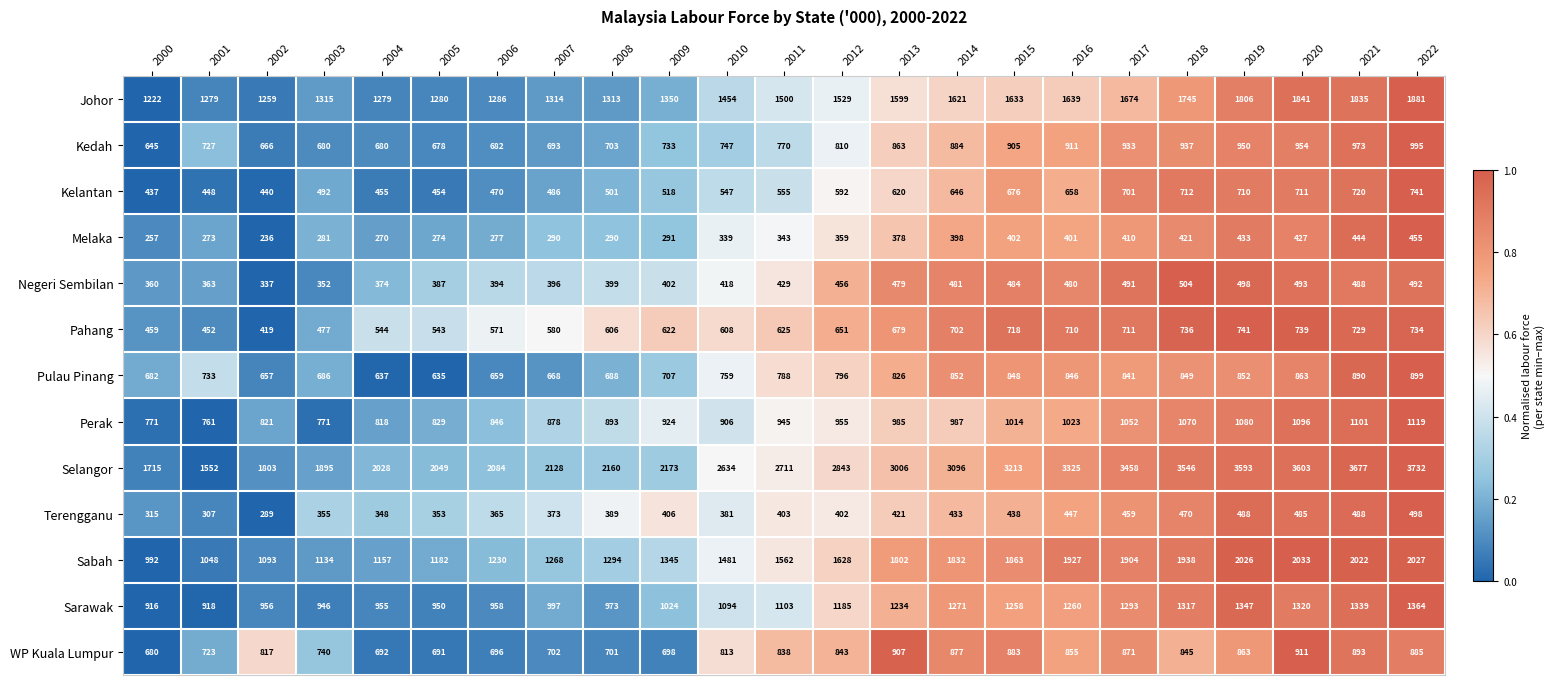

At 2003, list the series in order from smallest to largest.

Melaka, Negeri Sembilan, Terengganu, Pahang, Kelantan, Kedah, Pulau Pinang, WP Kuala Lumpur, Perak, Sarawak, Sabah, Johor, Selangor